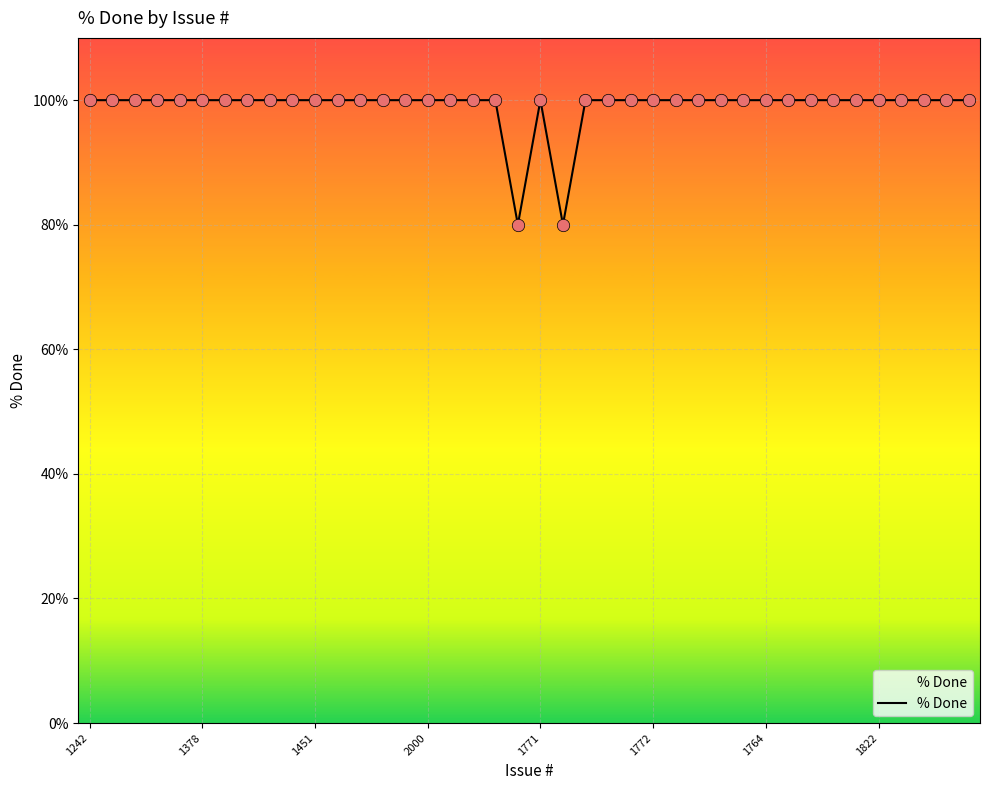

What is the smallest value displayed?

80